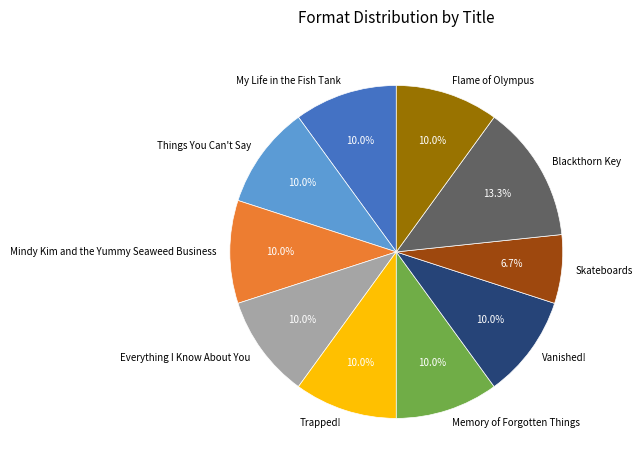

To the nearest percent, what is the difference between the largest and smallest slice percentages?

7%